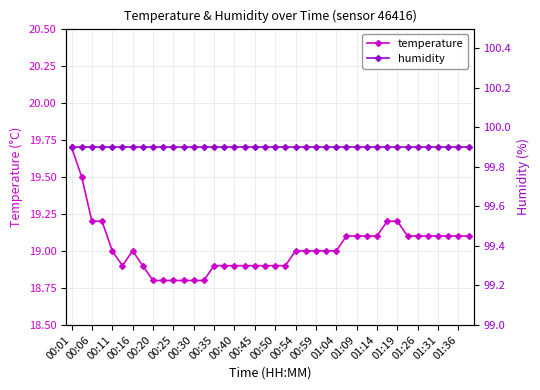

How many interior local valleys does the temperature series have?

1